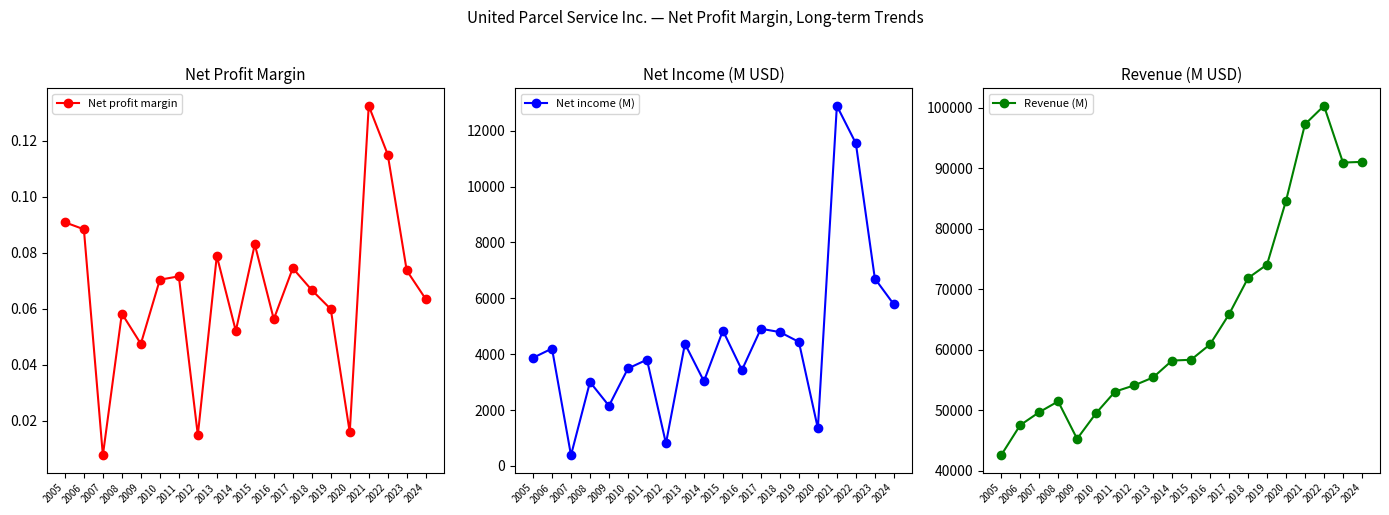

Is this an area chart (filled region under the line)?

No